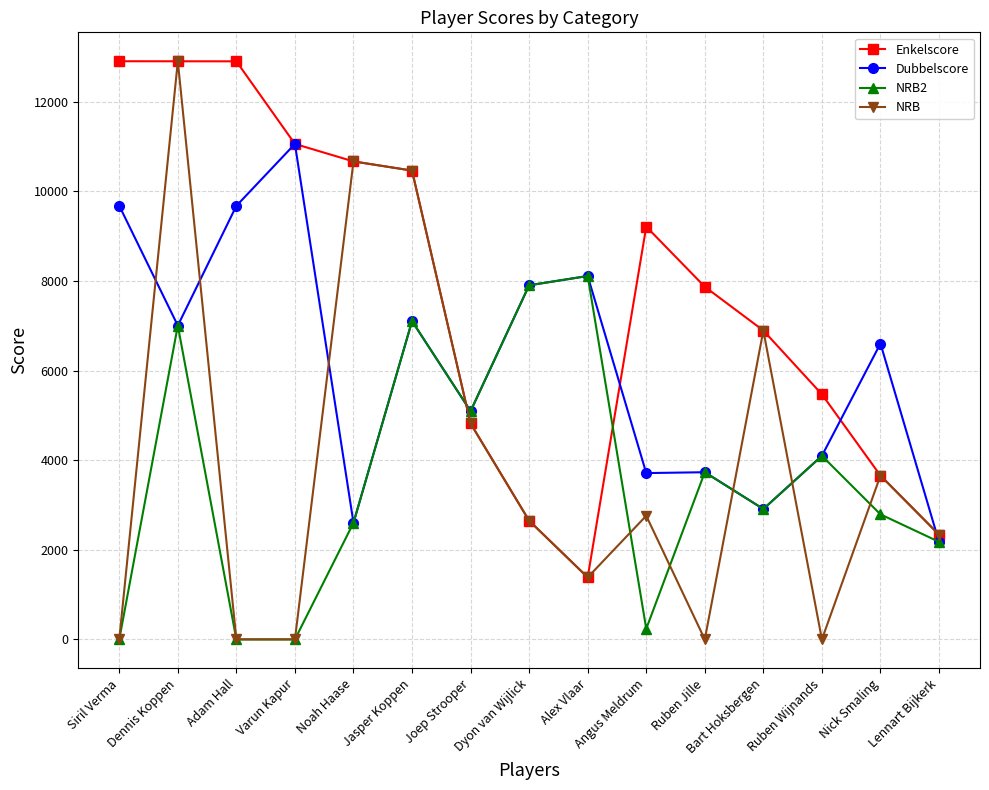

The Enkelscore series shows 14488.4 at Varun Kapur. True or false?

False